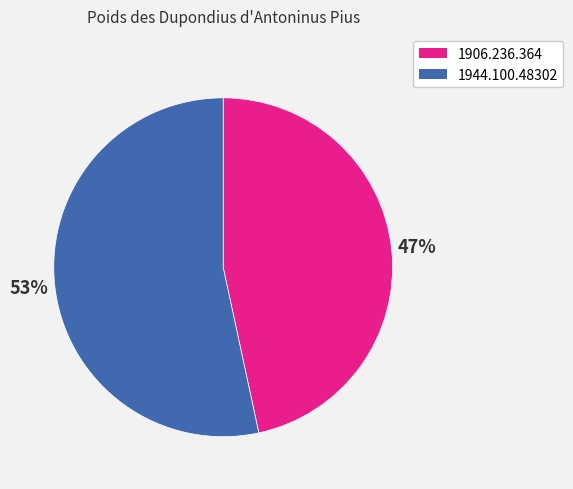

What is the largest slice in the pie chart?

1944.100.48302